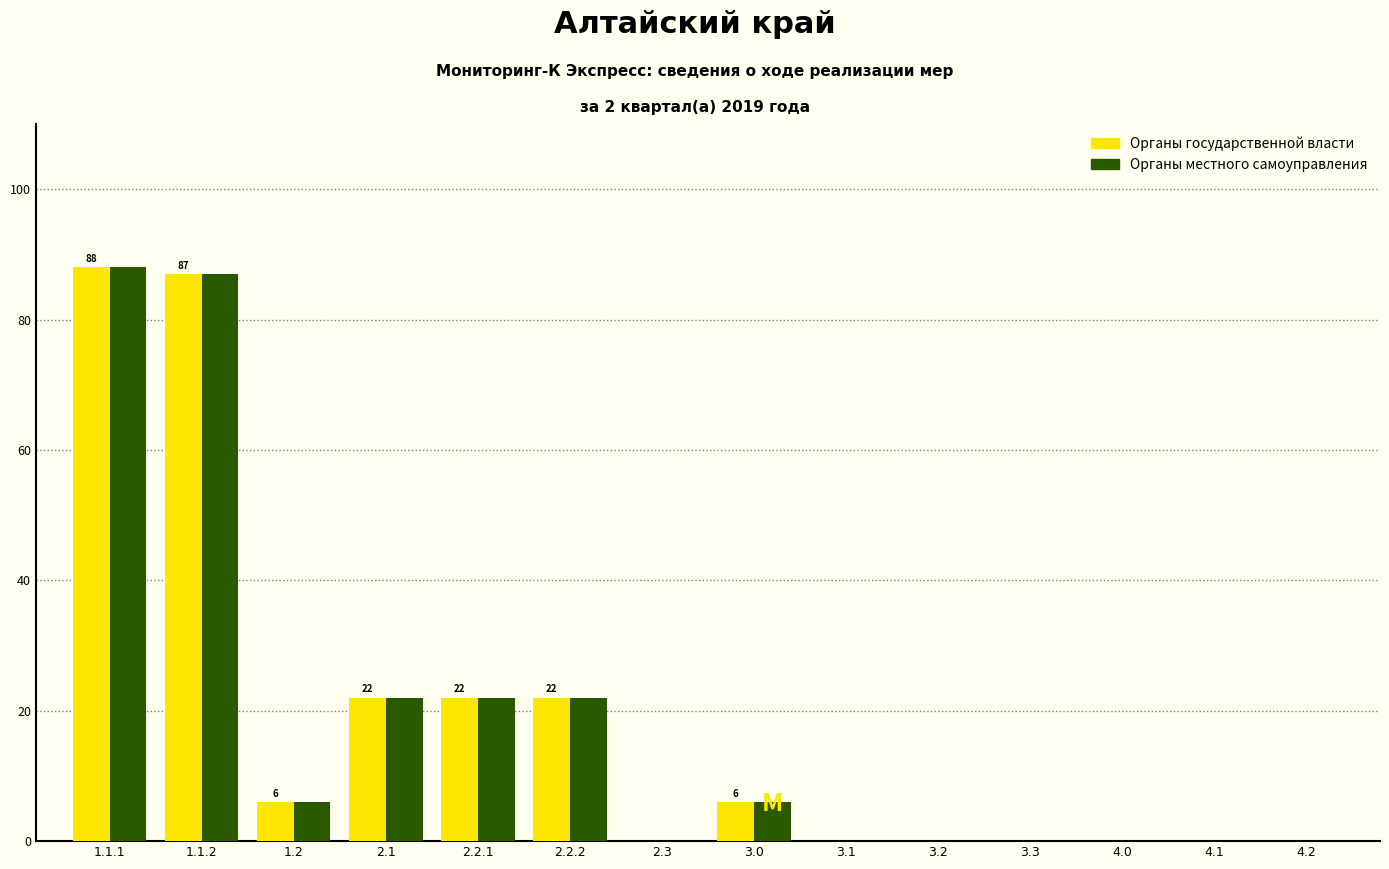

Is it true that Органы государственной власти equals 88 at 1.1.1?

True